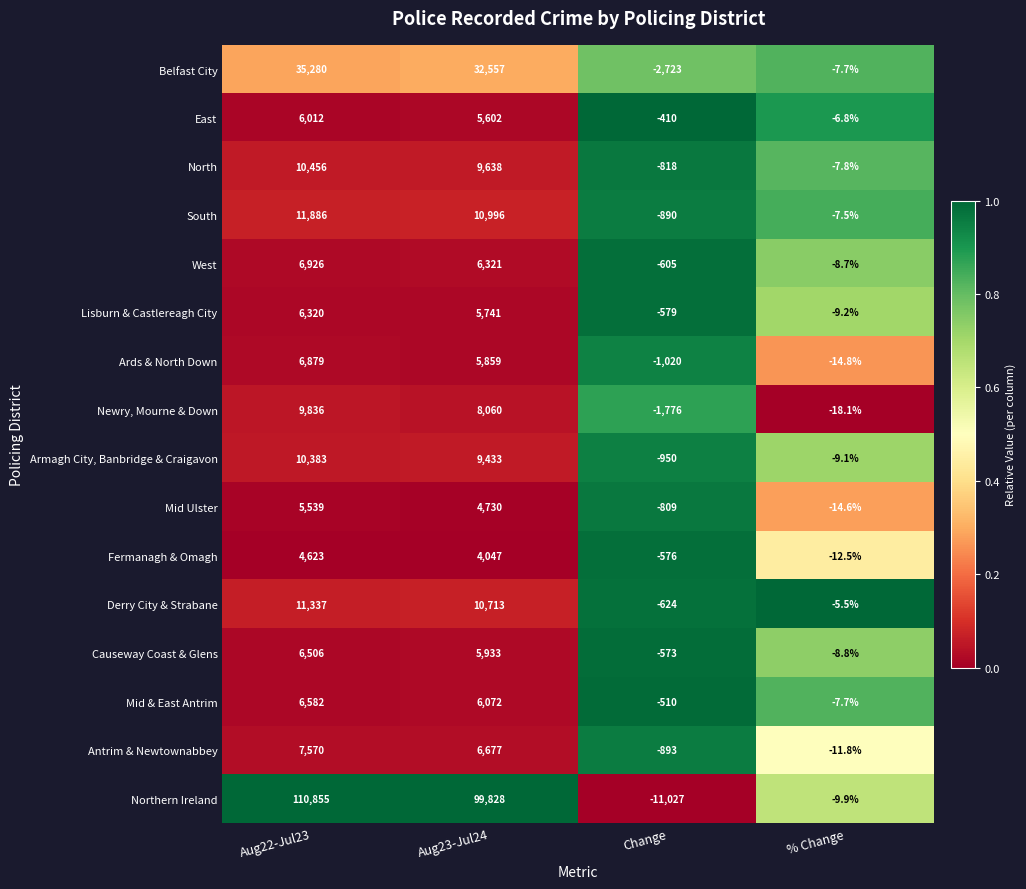

True or false: Derry City & Strabane has a value of -624.0 at Change.

True